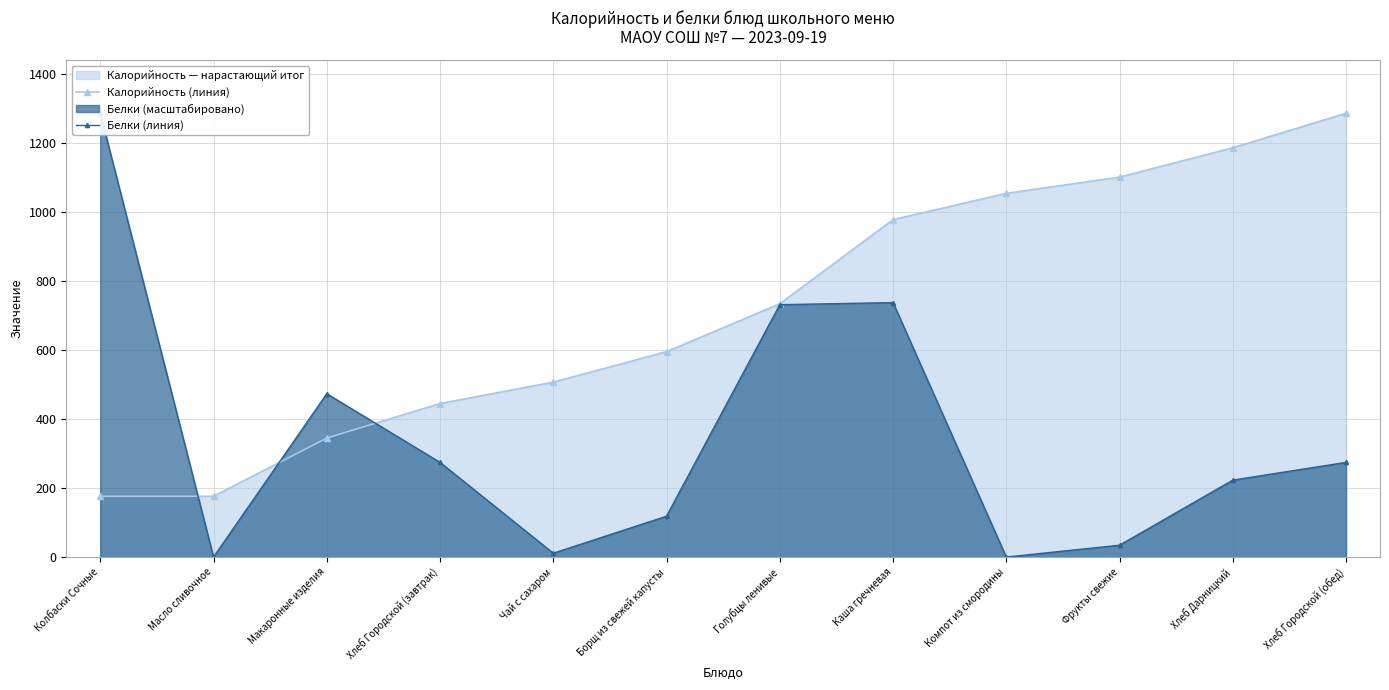

How many distinct data groups are displayed?

2